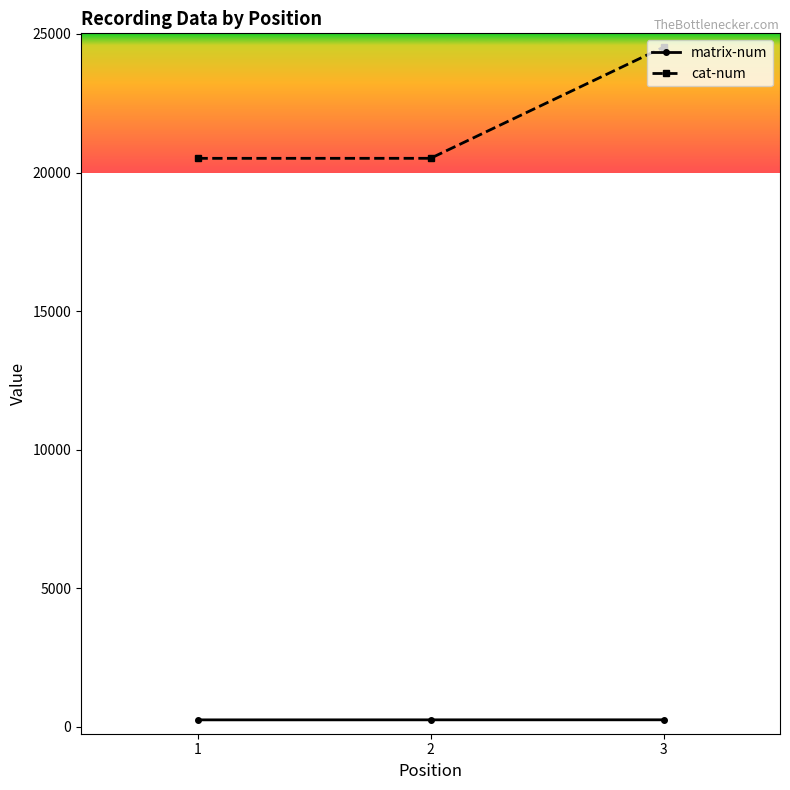

What is the maximum value for cat-num?

24522